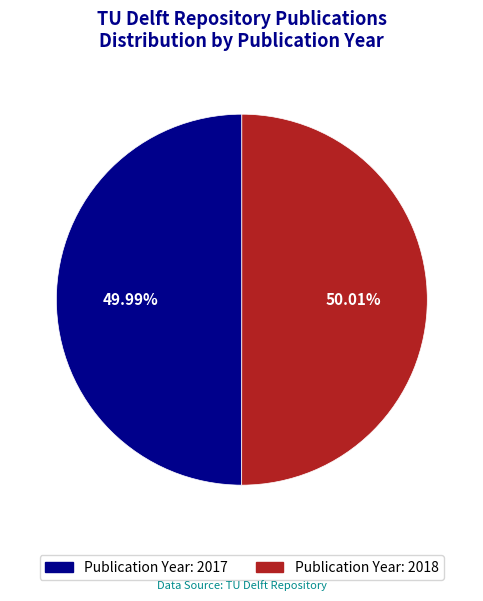

Approximately how many times larger is the value at Publication Year: 2017 compared to Publication Year: 2018?

1.0